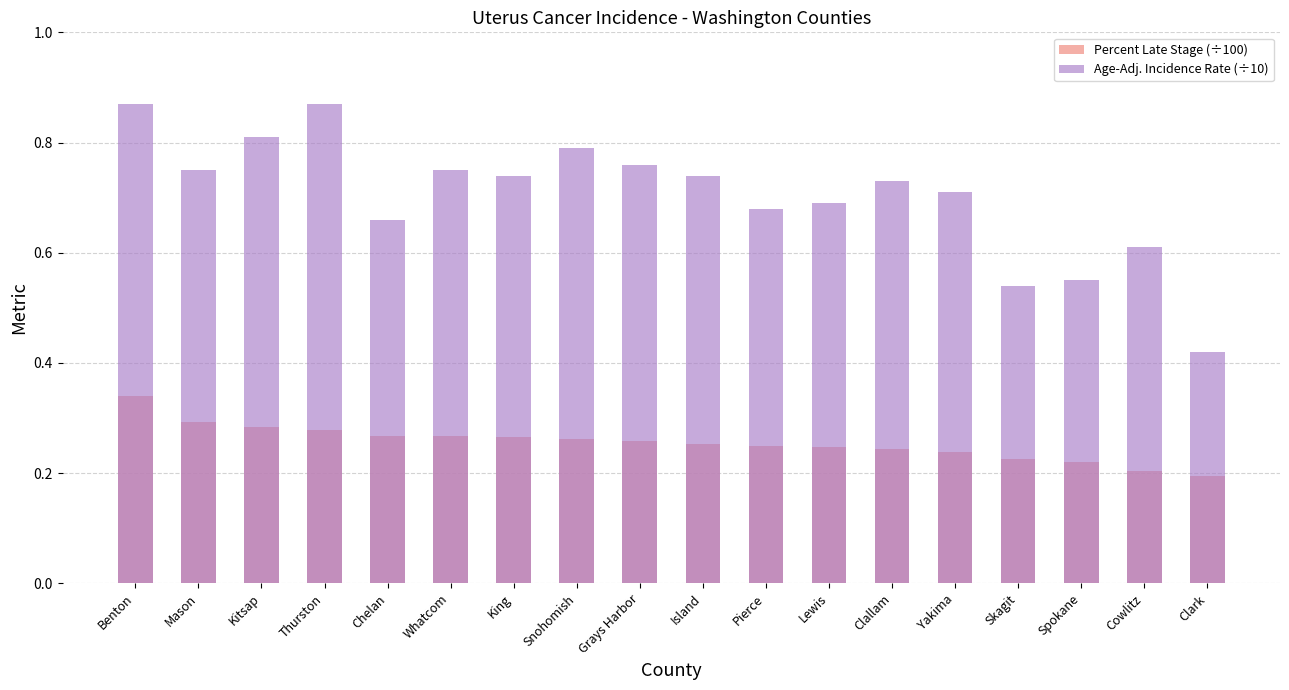

Is it true that Age-Adj. Incidence Rate (÷10) equals 0.3 at Clark?

False